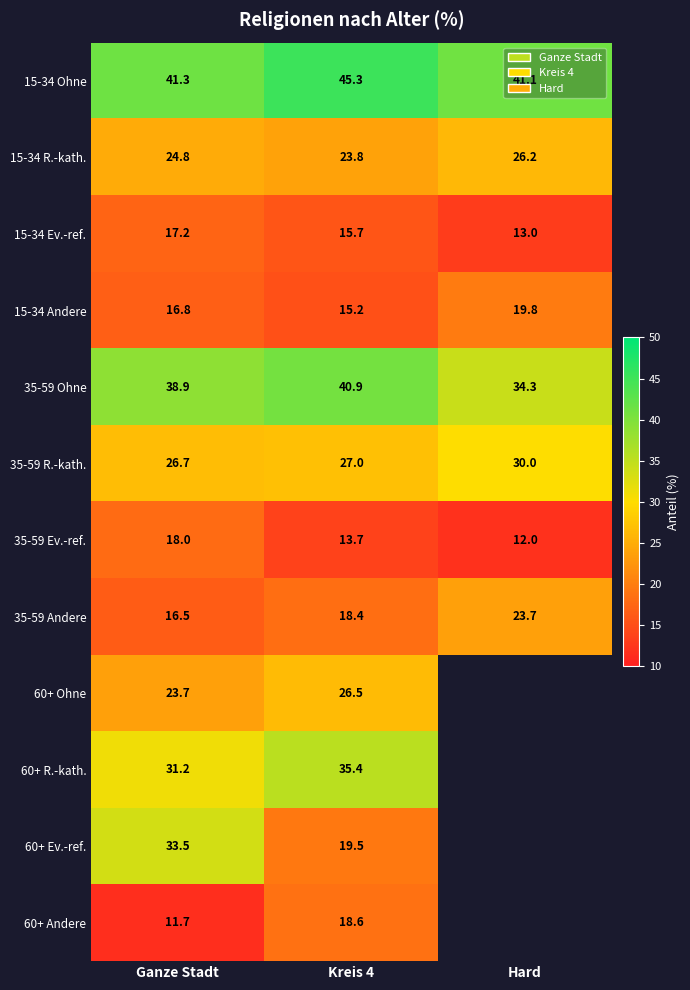

What is the spread (max minus min) of values at Kreis 4?

31.6